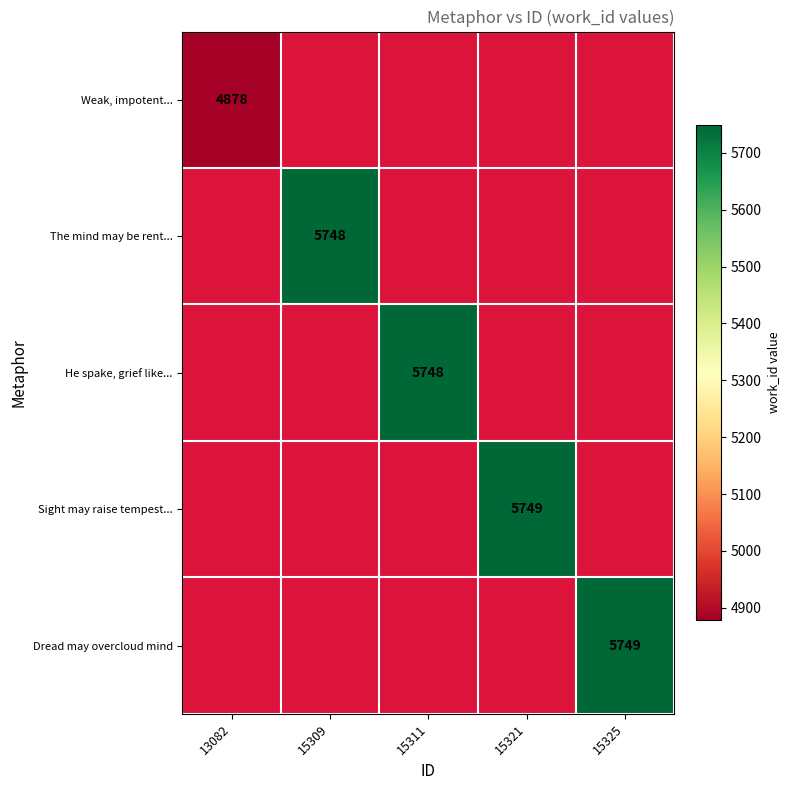

How many data points does each series have?

5